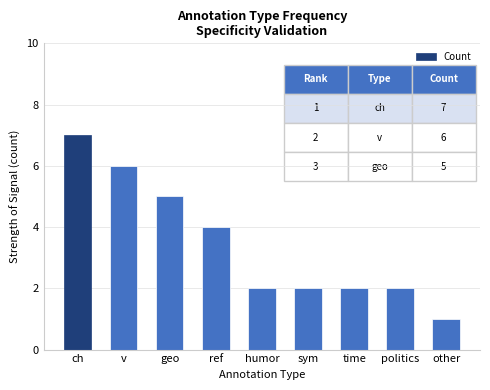

Read the value at v.

6